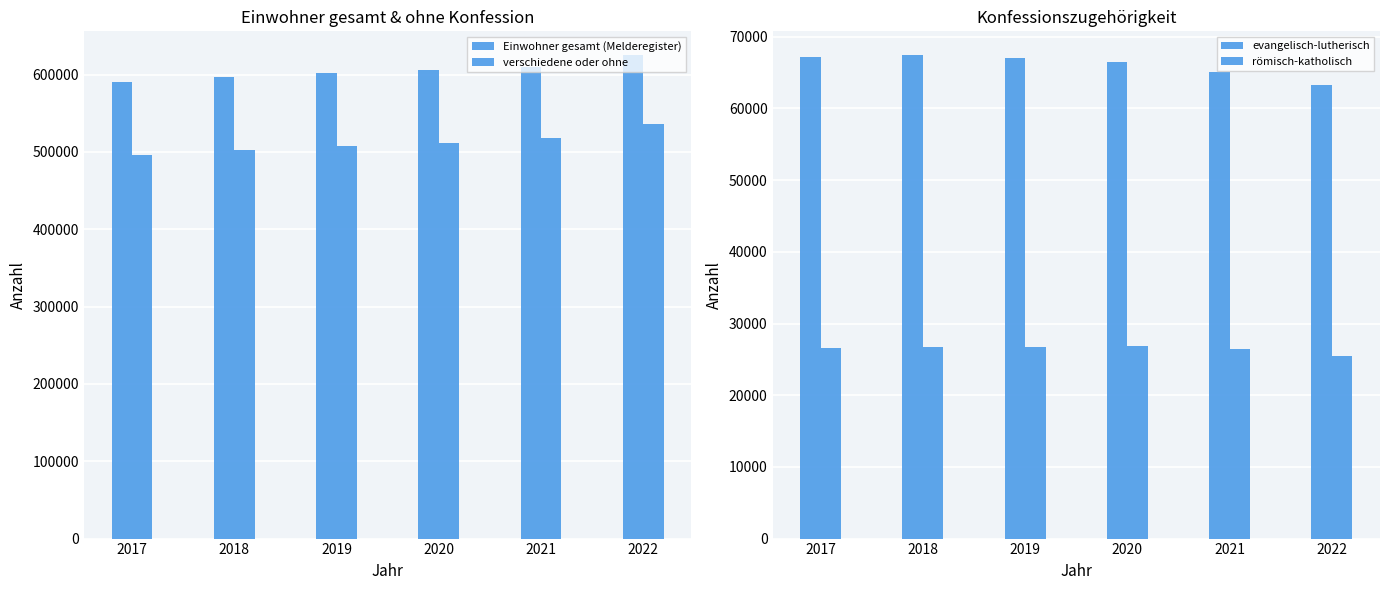

What are all the series names shown in the legend?

Einwohner gesamt (Melderegister), verschiedene oder ohne, evangelisch-lutherisch, römisch-katholisch